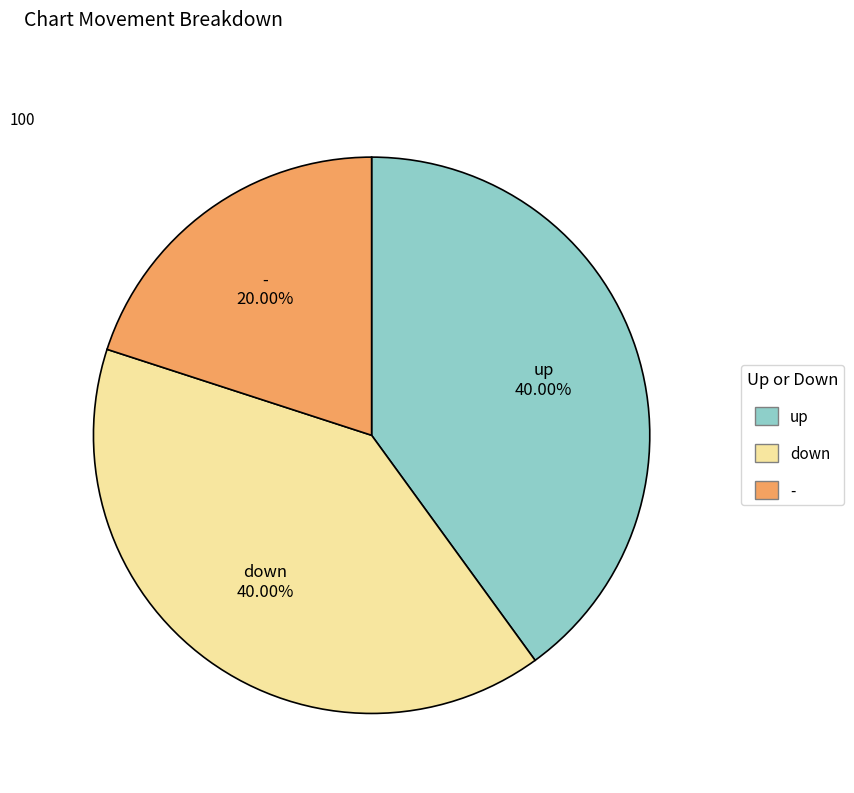

To the nearest percent, what is the average slice percentage?

33%